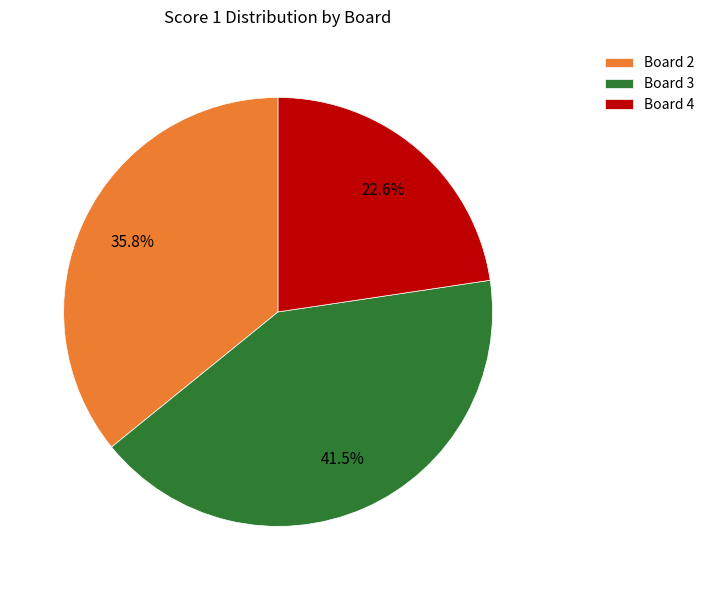

To the nearest percent, what is the average slice percentage?

33%